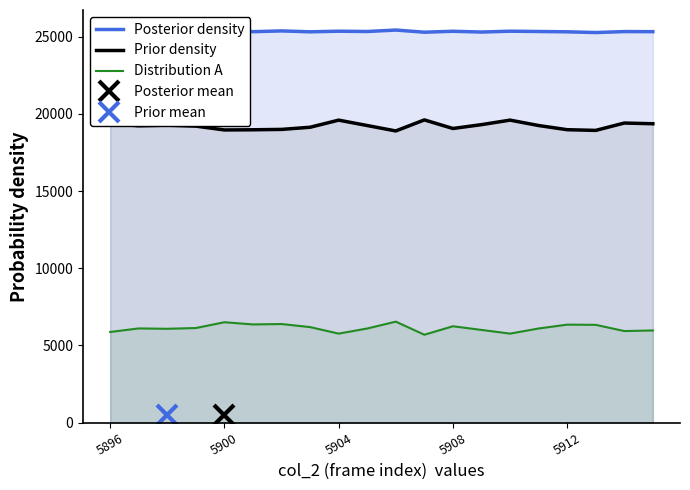

The Distribution A series shows 6538 at 10. True or false?

True